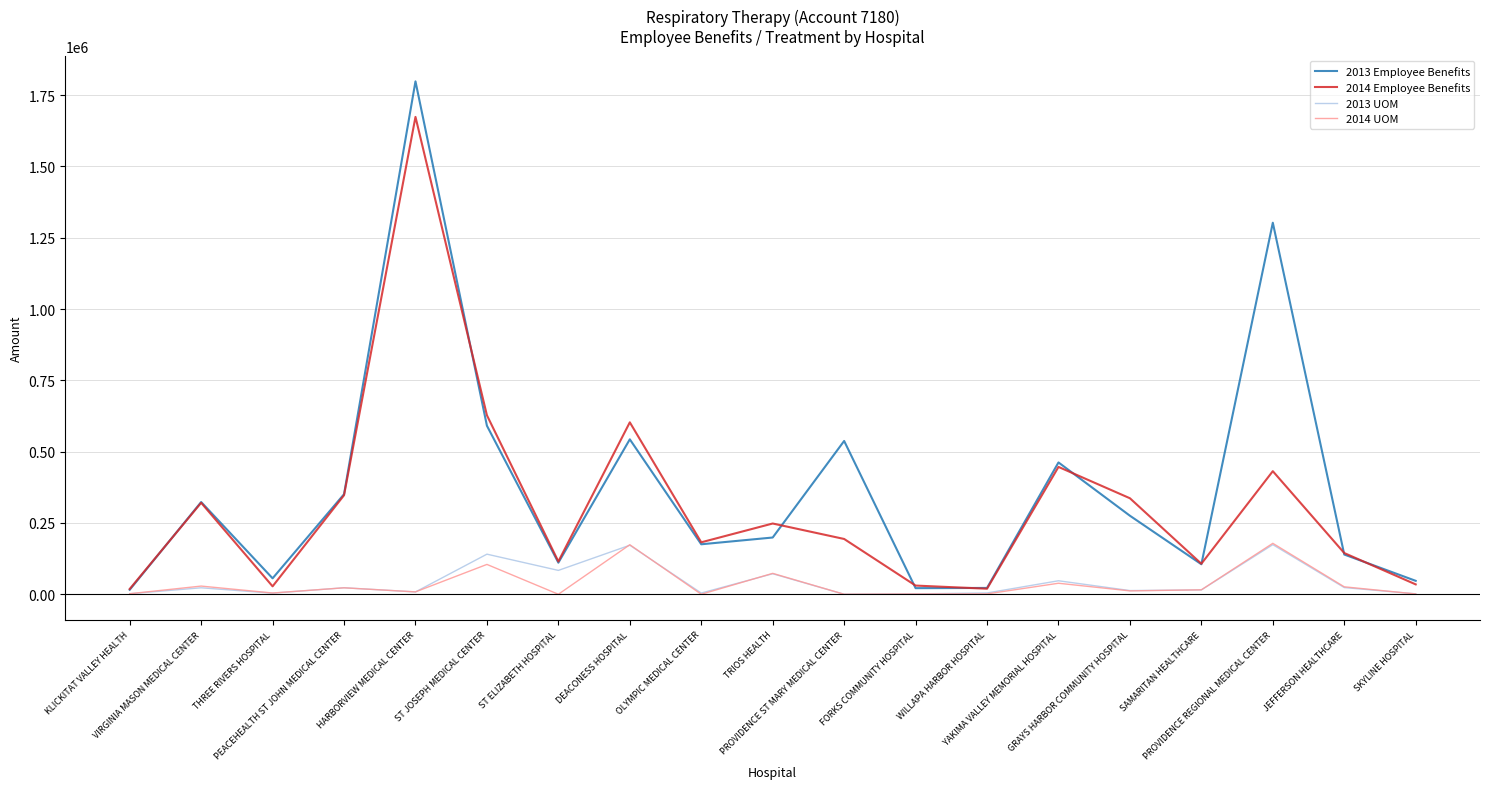

Which series has the largest range (max minus min)?

2013 Employee Benefits